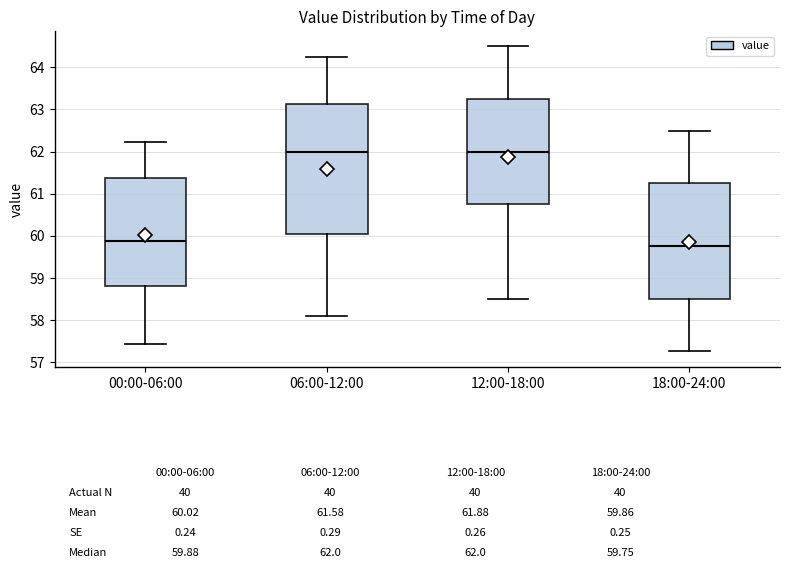

Comparing the boxes themselves (not the whiskers), which one is the tallest?

06:00-12:00